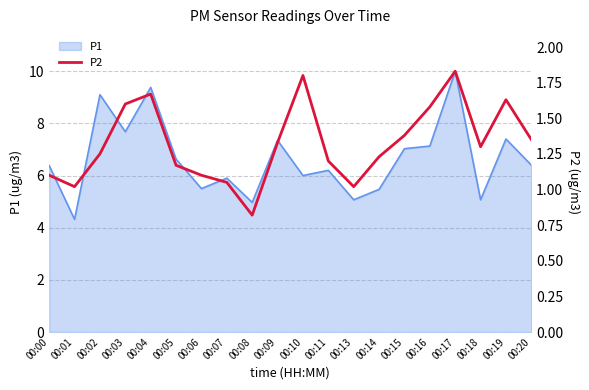

The value of P1 at 00:06 is 8.5. True or false?

False